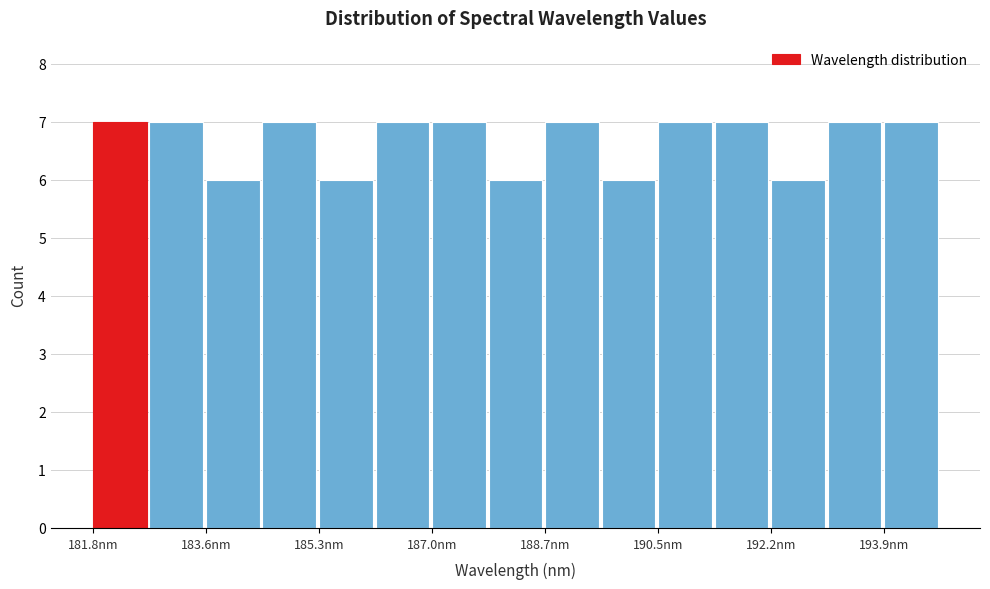

What is the height of the bar covering 188.8 to 189.6 on the x-axis? Neither the bar edges nor the heights are printed on the chart, so give them approximately, as read against the axes.

7